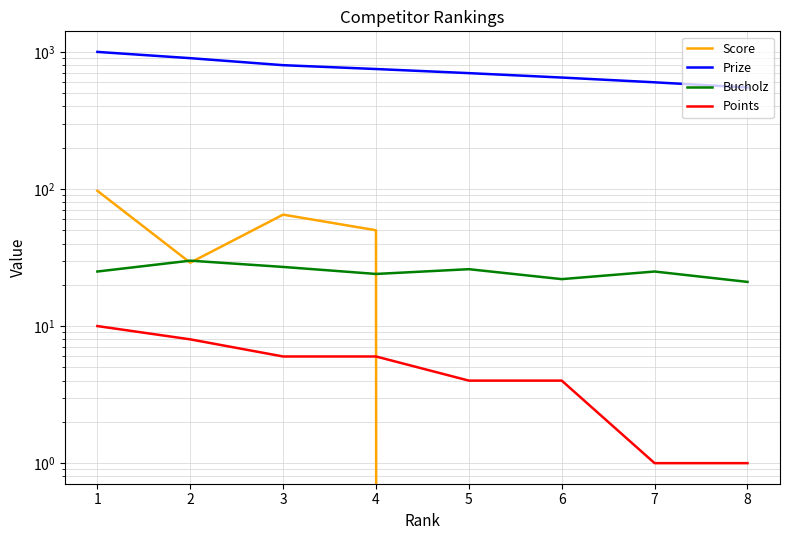

Count the Prize values in the range 650 to 900.

5